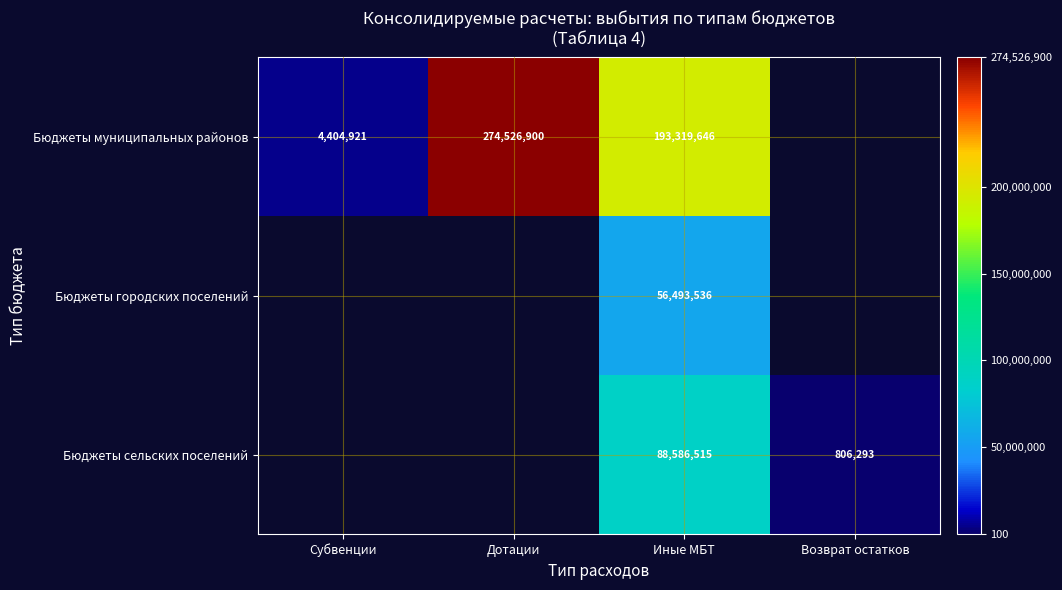

Rank the series at Иные МБТ from highest to lowest value.

Бюджеты муниципальных районов, Бюджеты сельских поселений, Бюджеты городских поселений